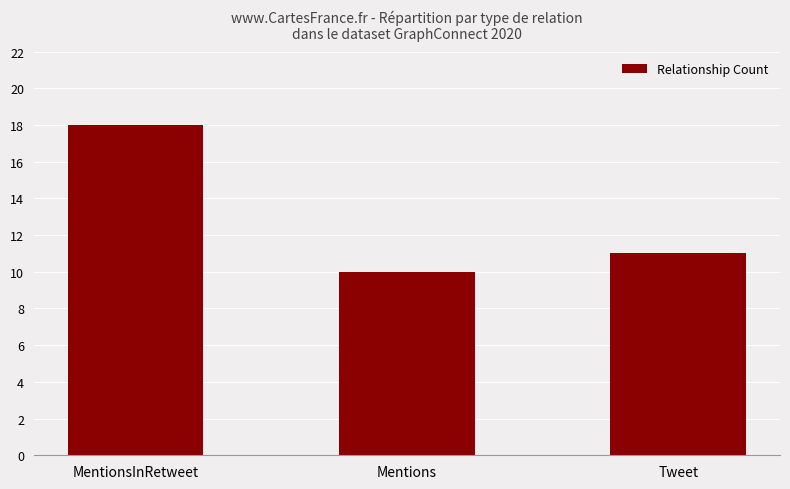

Does the chart contain stacked bars?

No